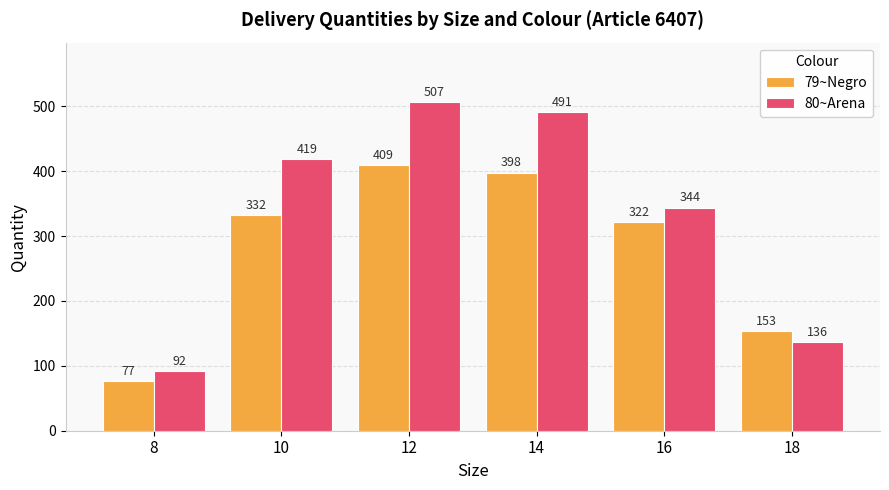

At which label is 80~Arena closest to 299?

16